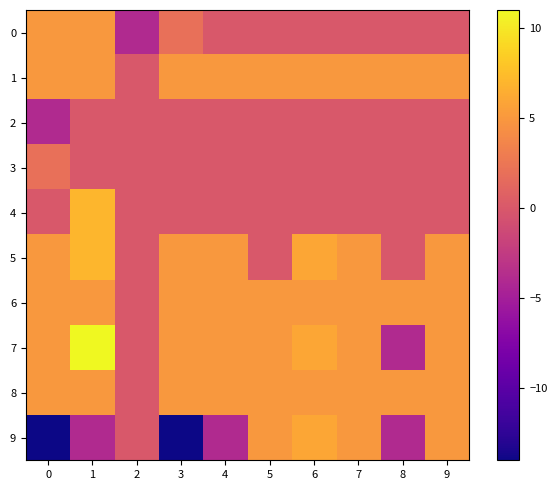

Rank the series by their maximum value, from lowest to highest.

2, 3, 0, 1, 6, 8, 9, 4, 5, 7